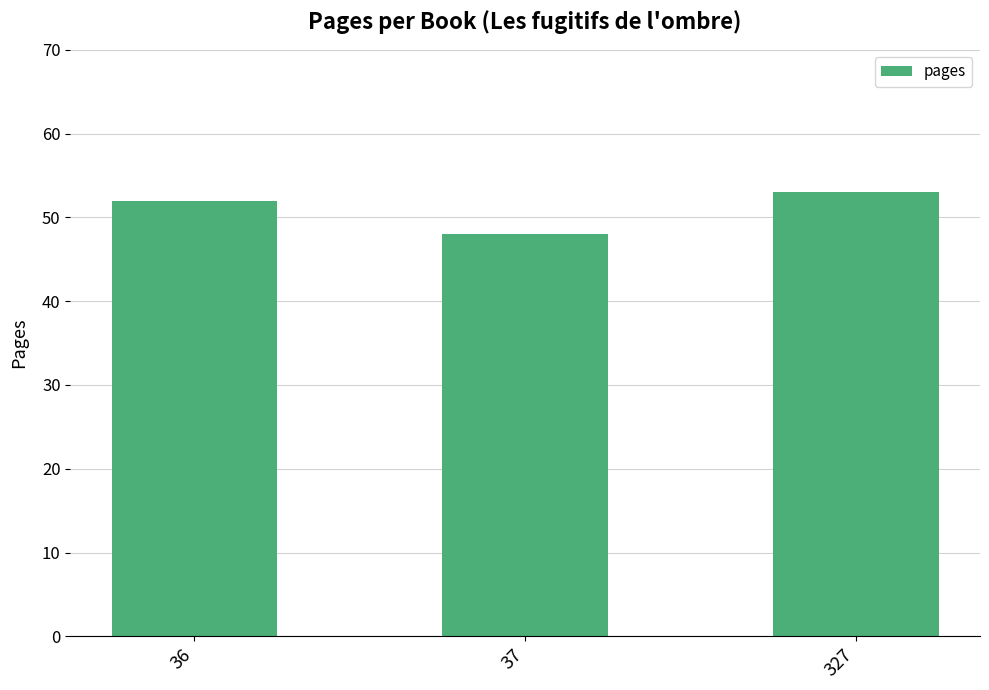

How many values are between 48 and 53?

3